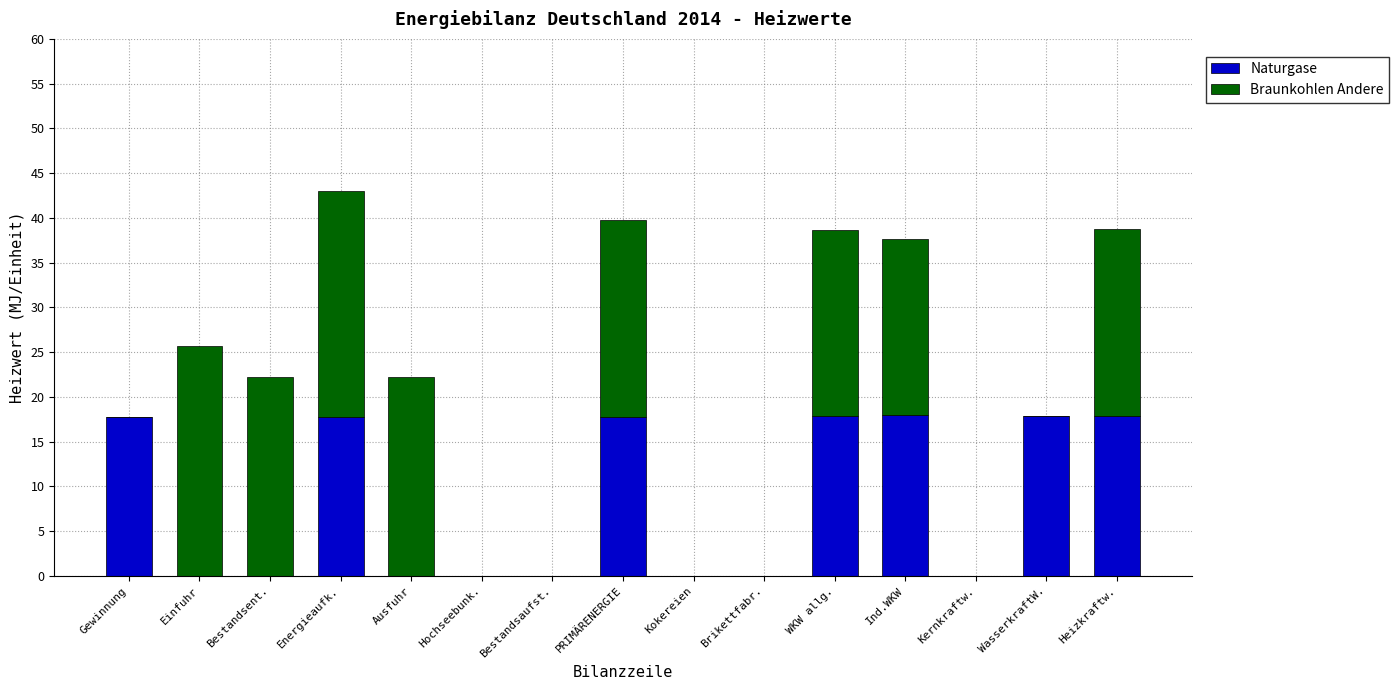

What is the sum of the Naturgase values at Gewinnung and Heizkraftw.?

35.6